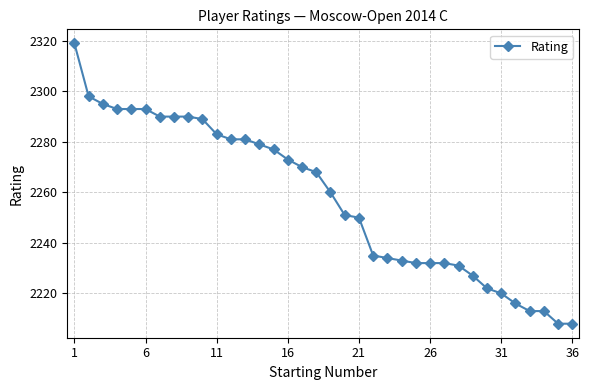

Reading left to right, extract all data points from this chart.

2319	2298	2295	2293	2293	2293	2290	2290	2290	2289	2283	2281	2281	2279	2277	2273	2270	2268	2260	2251	2250	2235	2234	2233	2232	2232	2232	2231	2227	2222	2220	2216	2213	2213	2208	2208